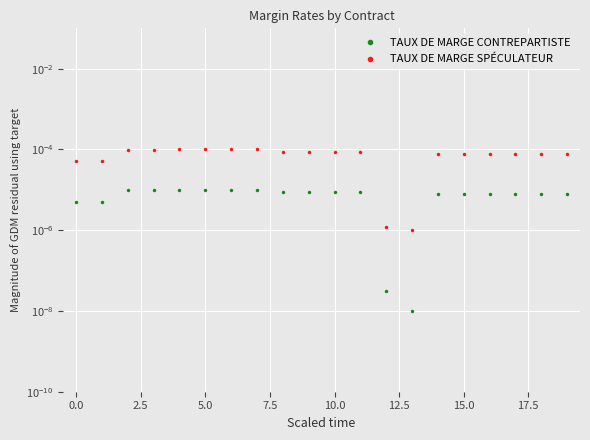

True or false: TAUX DE MARGE SPÉCULATEUR has a value of 0.0 at 2.5.

False